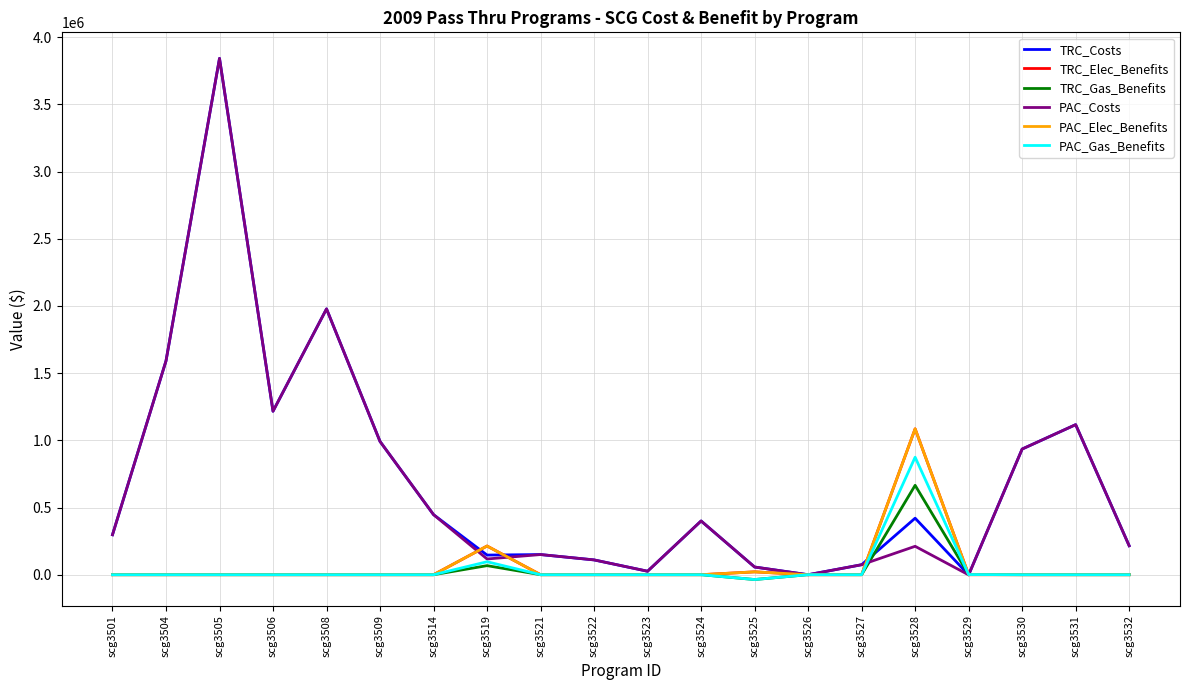

Does the chart display data point markers on the line(s)?

No